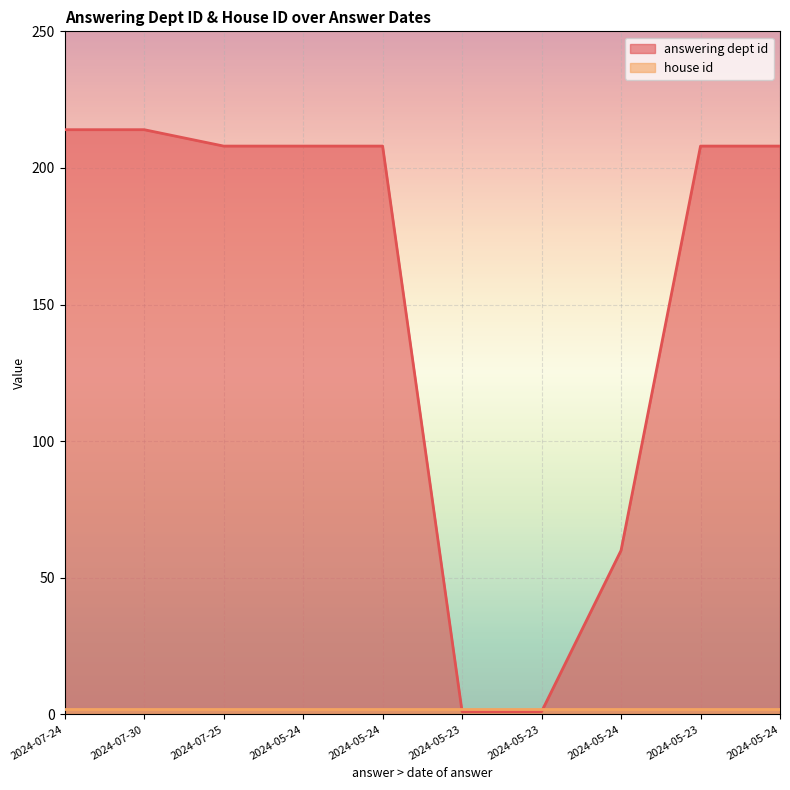

What is the difference between the maximum and minimum values?

213